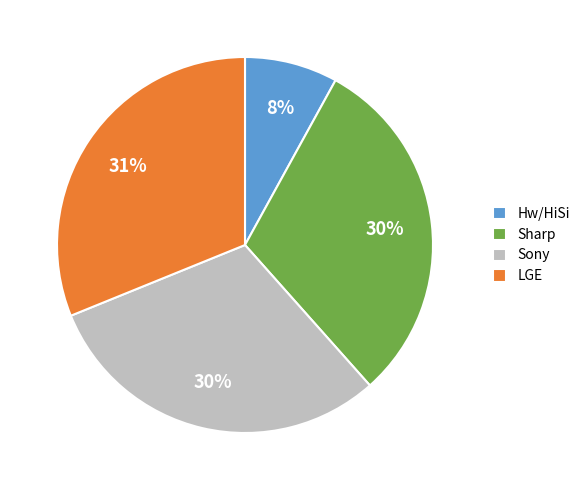

What percentage is the LGE slice, to the nearest percent?

31%